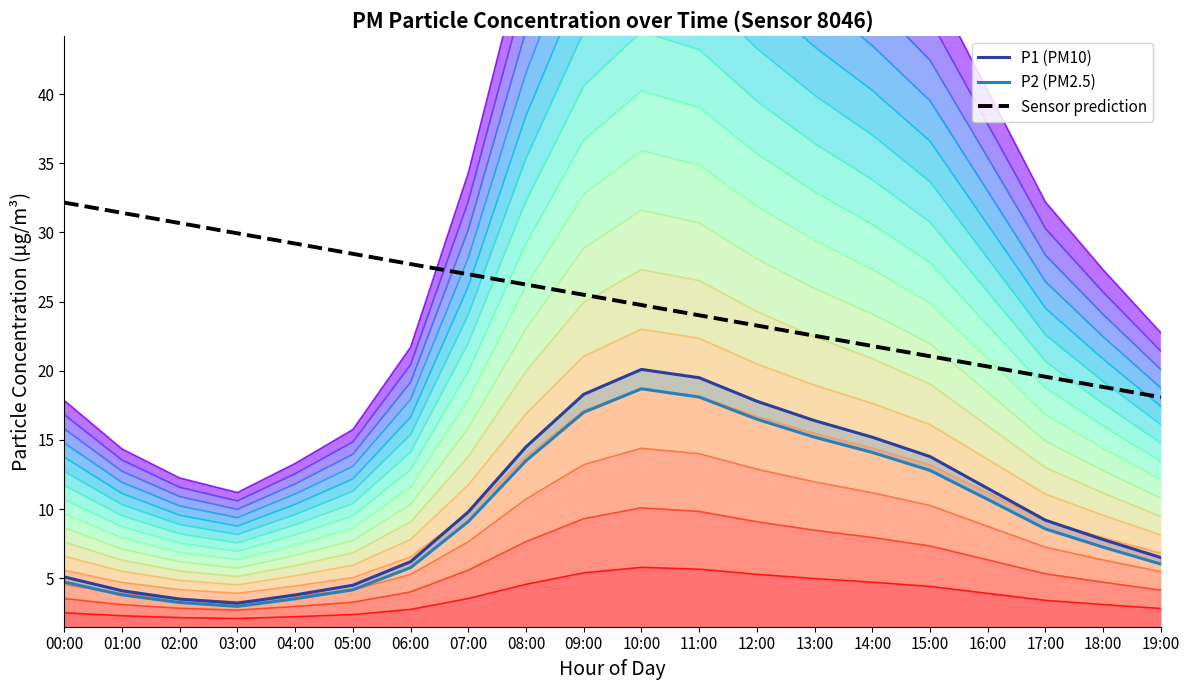

List the labels in order of P2 (PM2.5) value, largest first.

10:00, 11:00, 09:00, 12:00, 13:00, 14:00, 08:00, 15:00, 16:00, 07:00, 17:00, 18:00, 19:00, 06:00, 00:00, 05:00, 01:00, 04:00, 02:00, 03:00